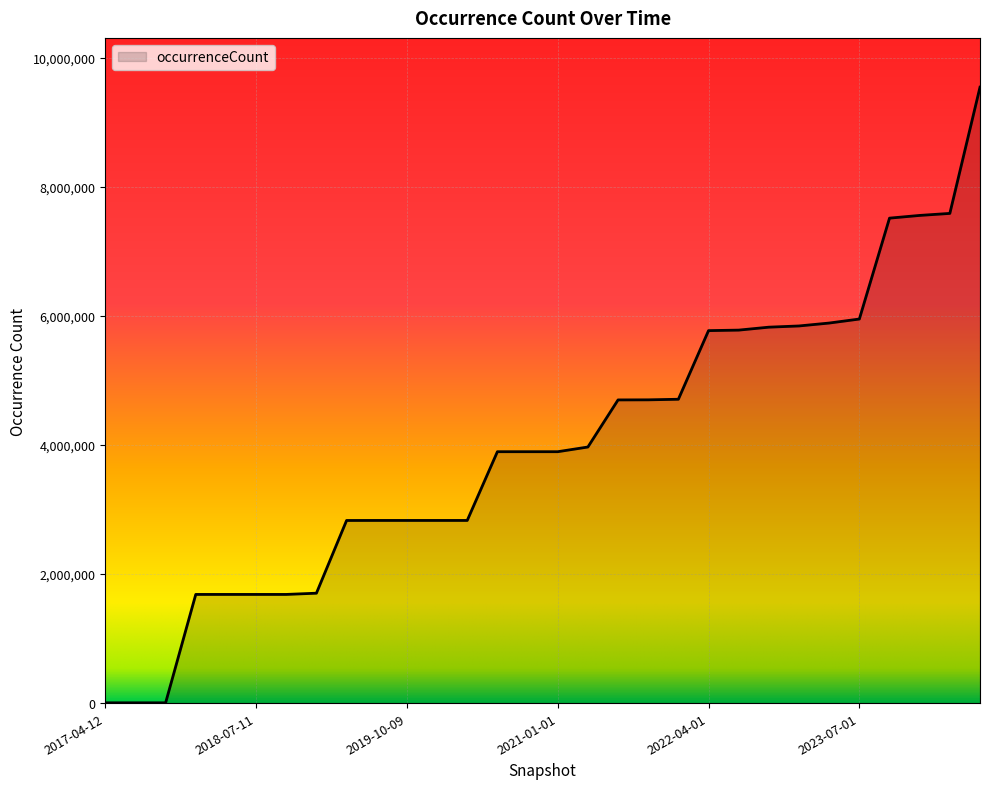

Does the chart have visible grid lines?

Yes